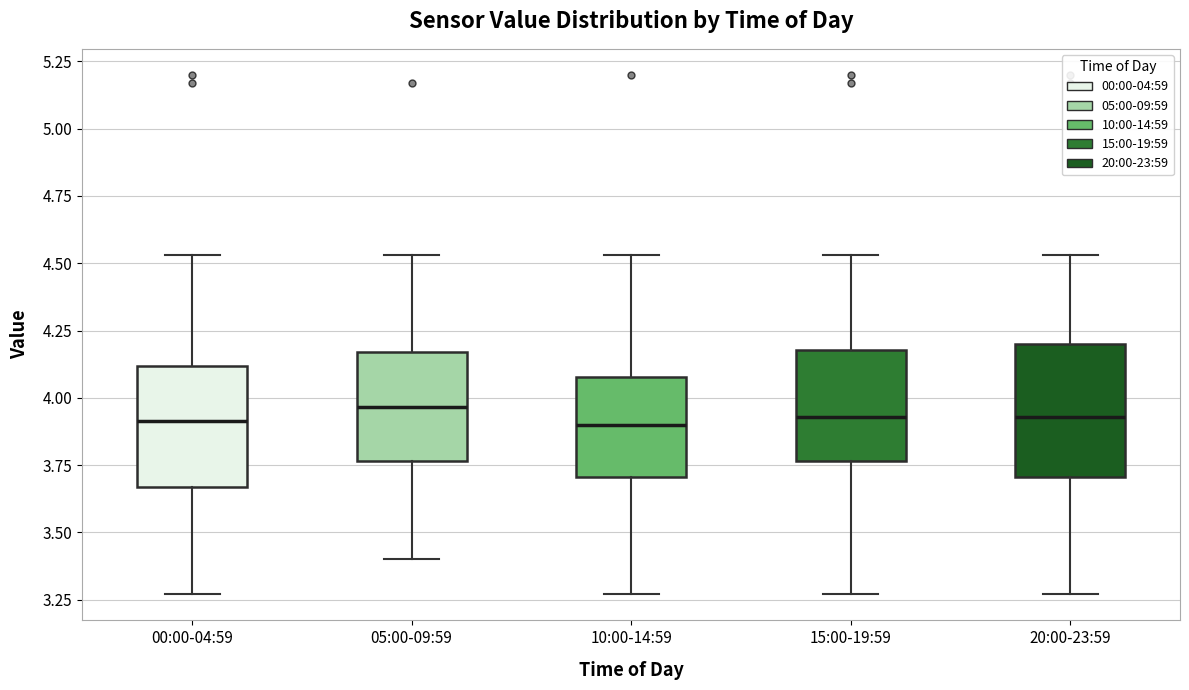

Where does the upper whisker of the box for 05:00-09:59 end on the y-axis? The values are not printed on the chart, so give them approximately, as read against the axis.

4.55